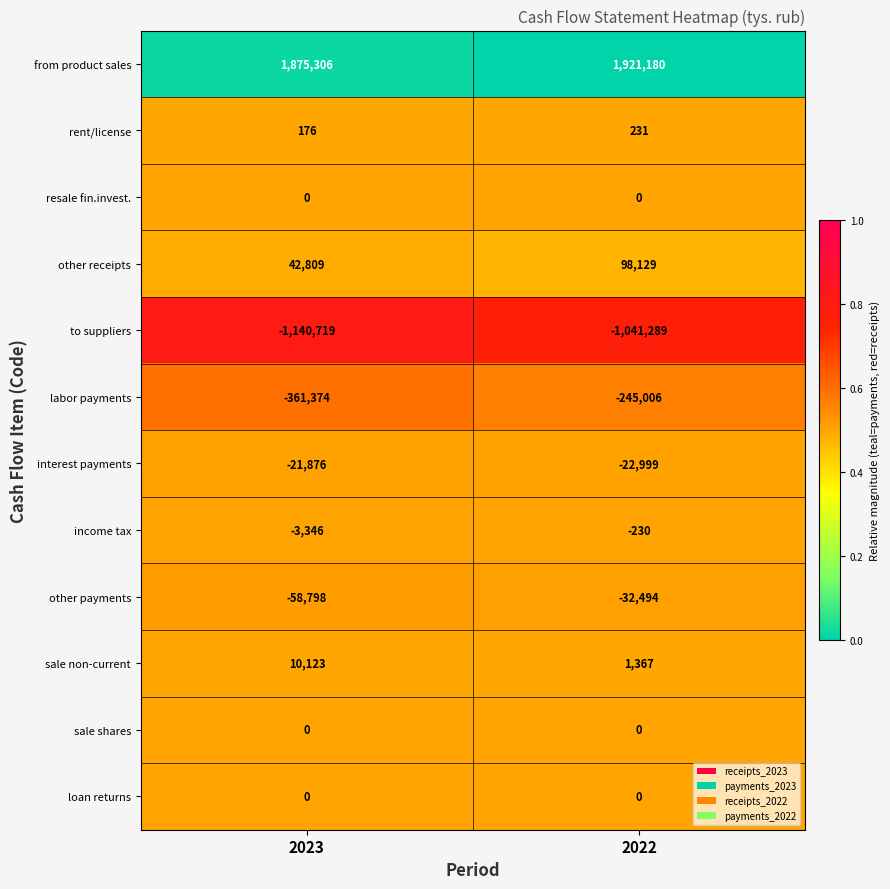

What is the total value across all series at 2022?

678889